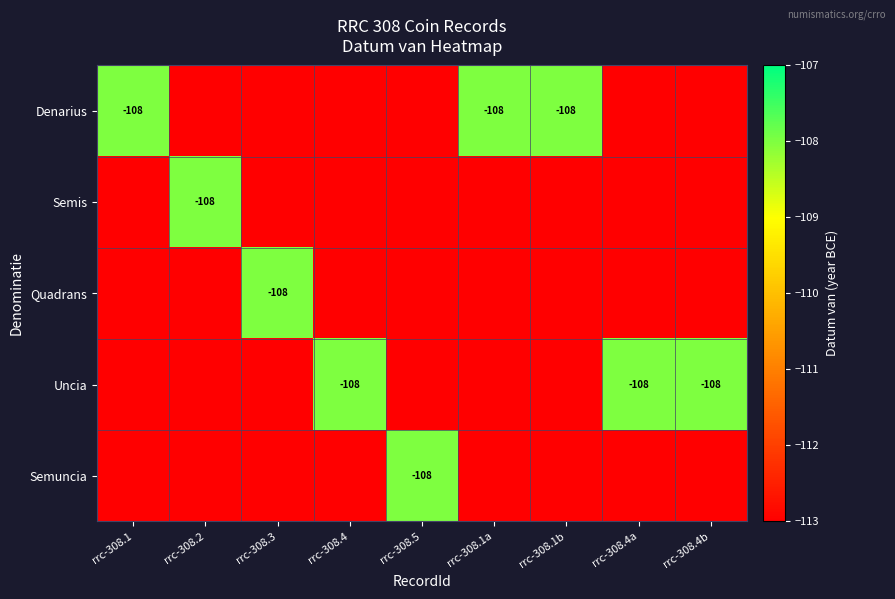

Which has a higher value, rrc-308.5 or rrc-308.1a?

rrc-308.1a